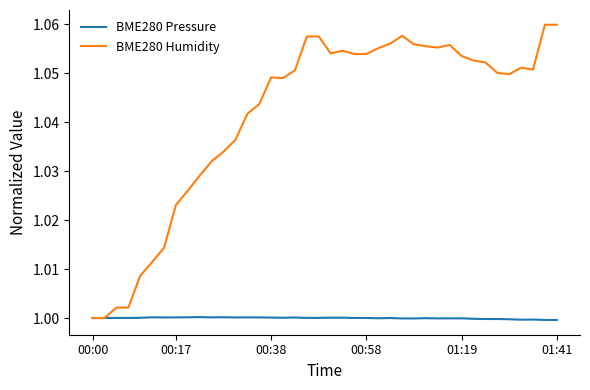

Which series has the largest total across all categories?

BME280 Humidity